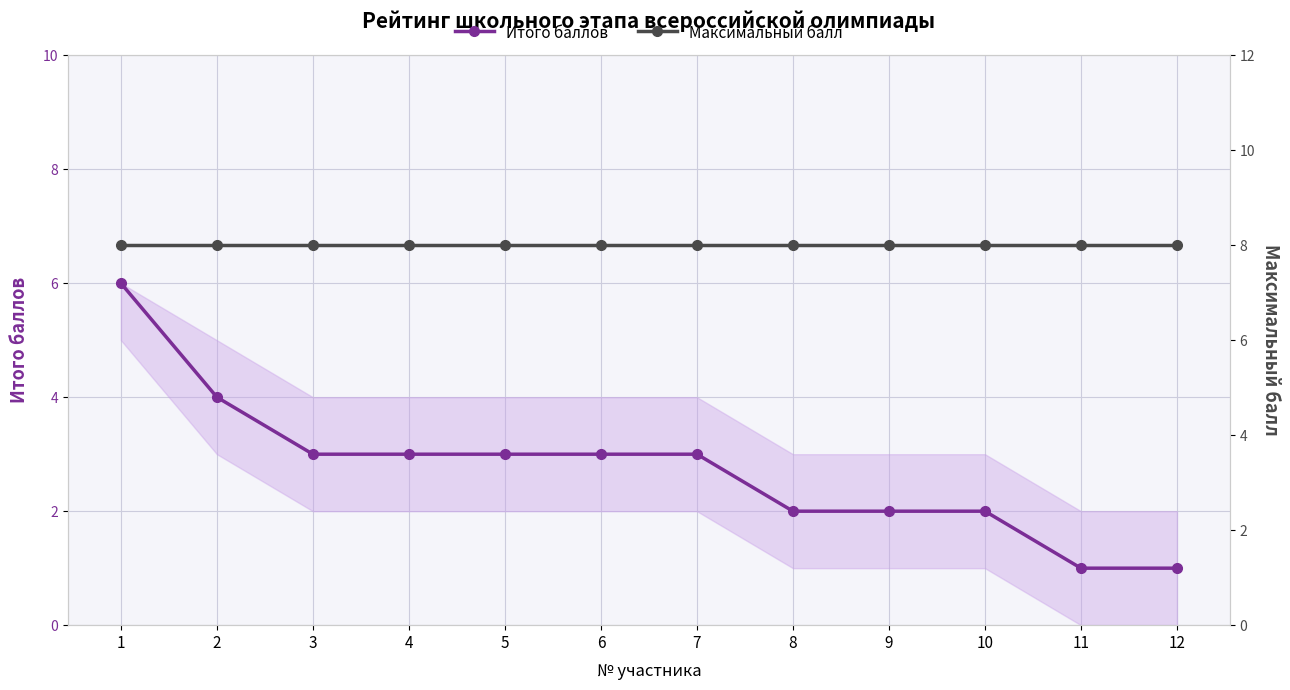

What is the sum of the Итого баллов values at 7 and 11?

4